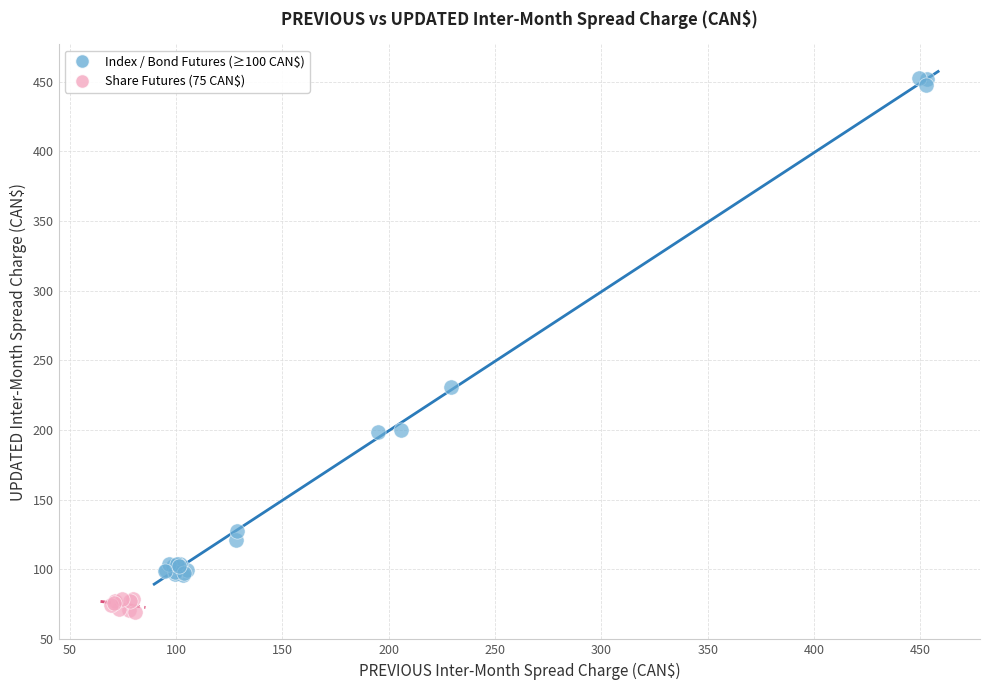

Which series has the largest Y range (max minus min)?

Index / Bond Futures (≥100 CAN$)